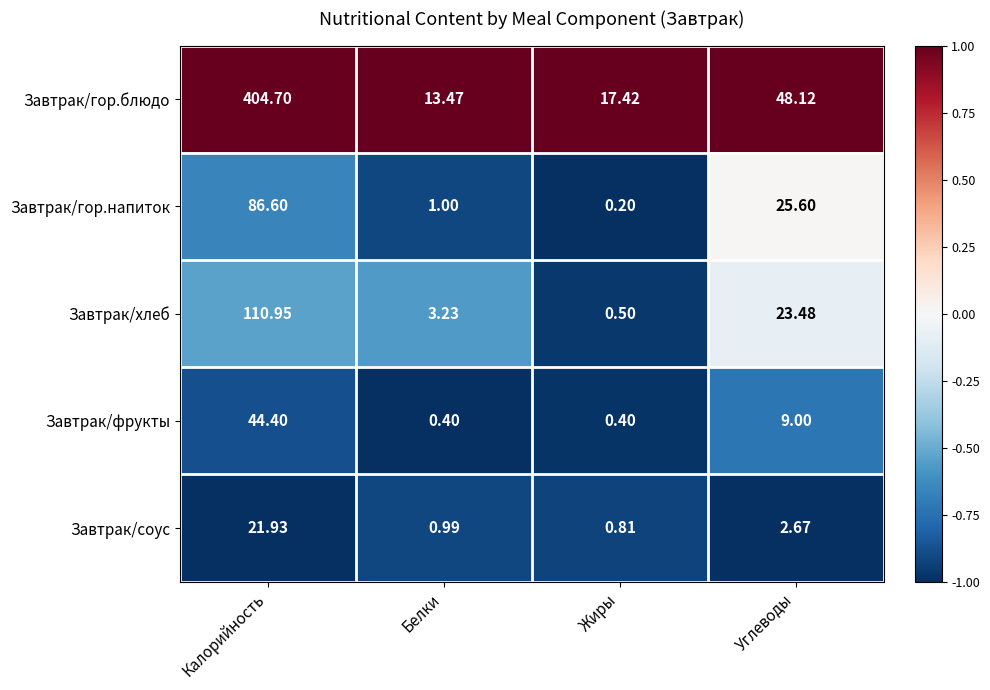

Rank the series by their maximum value, from lowest to highest.

Завтрак/соус, Завтрак/фрукты, Завтрак/гор.напиток, Завтрак/хлеб, Завтрак/гор.блюдо